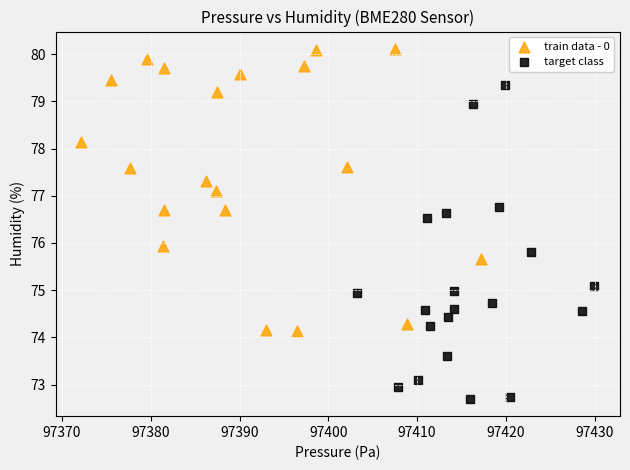

Which series contains the highest Y value?

train data - 0